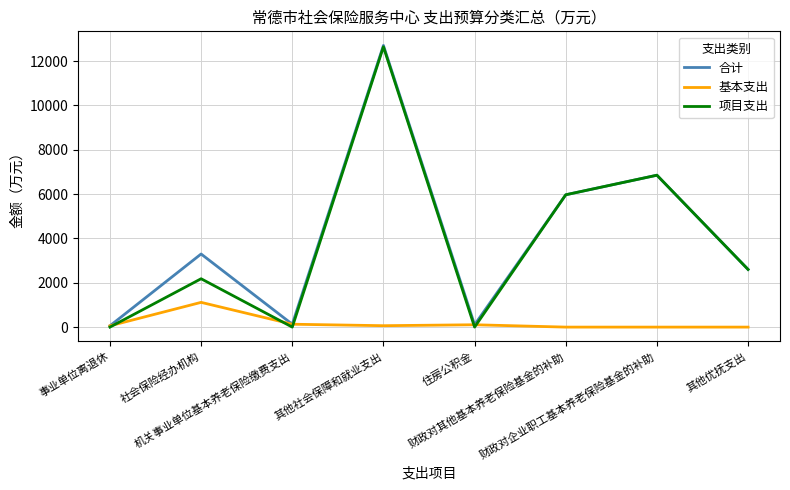

How many interior local valleys does the 项目支出 series have?

2